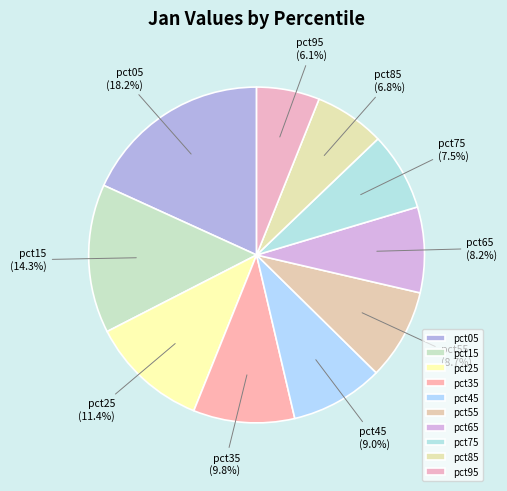

What percentage is NOT represented by pct85?

93.2%